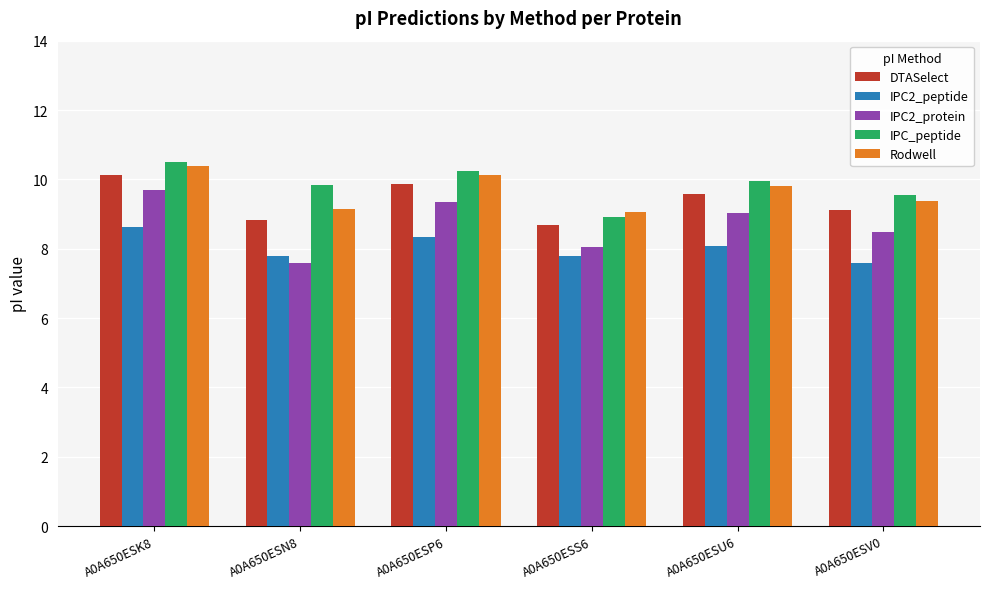

What is the difference between the IPC2_peptide values at A0A650ESV0 and A0A650ESK8?

1.0